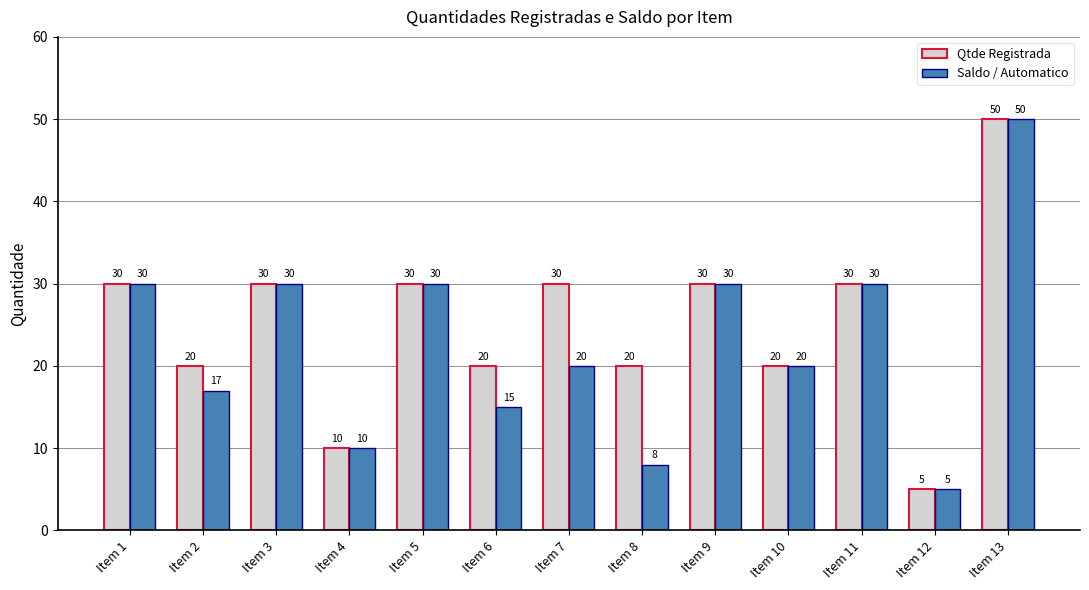

Is it true that Qtde Registrada equals 48 at Item 7?

False